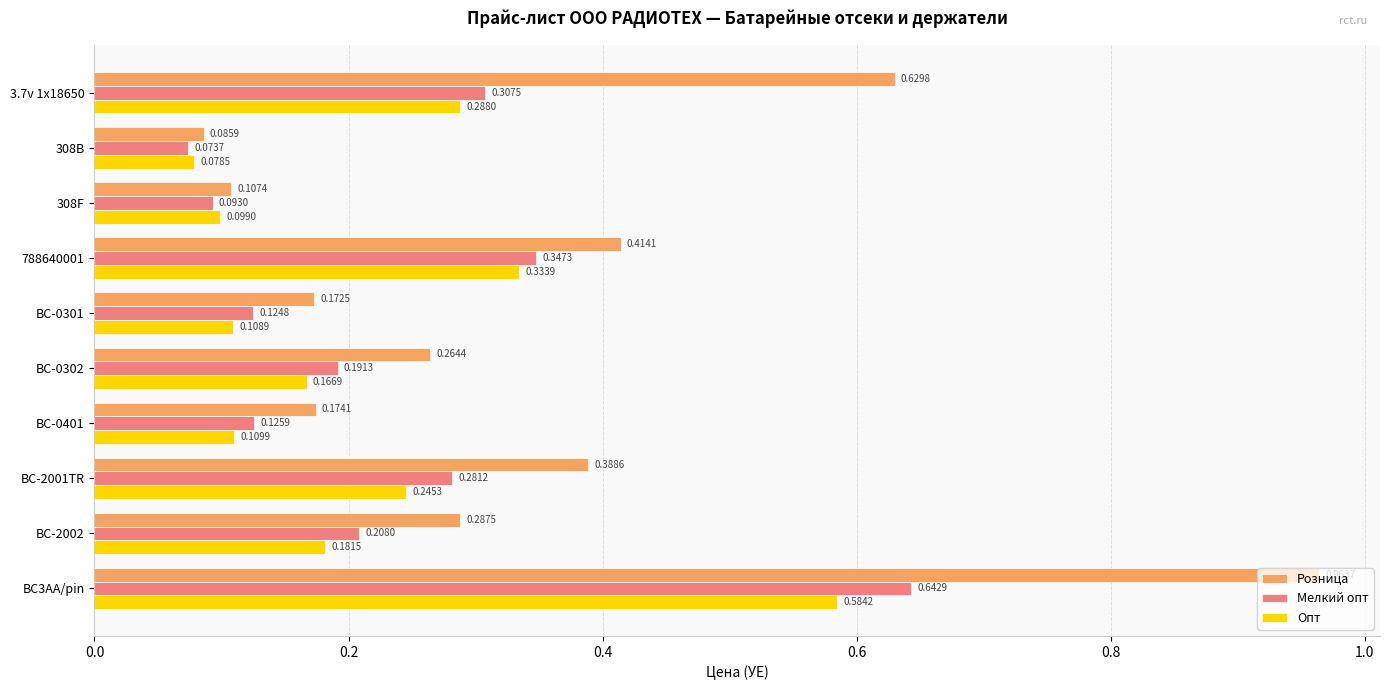

Which series has the widest spread of values?

Розница